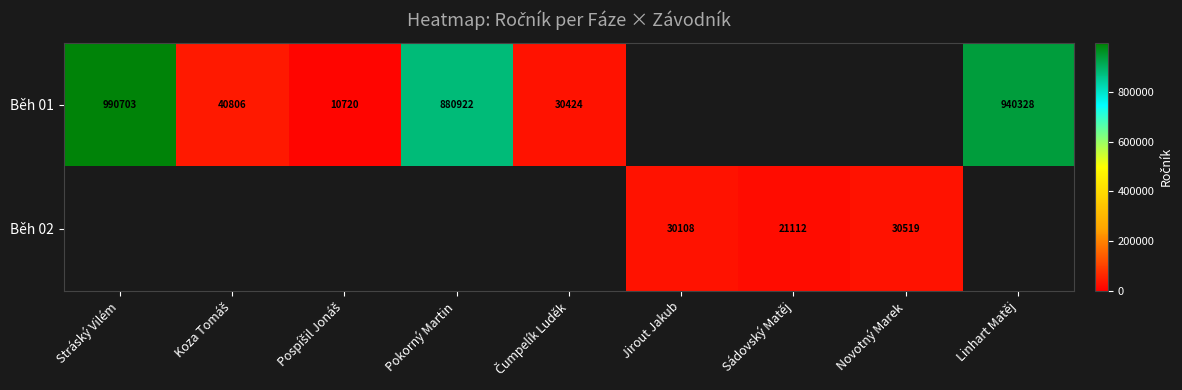

What is the sum of the Běh 02 values at Sádovský Matěj and Novotný Marek?

51631